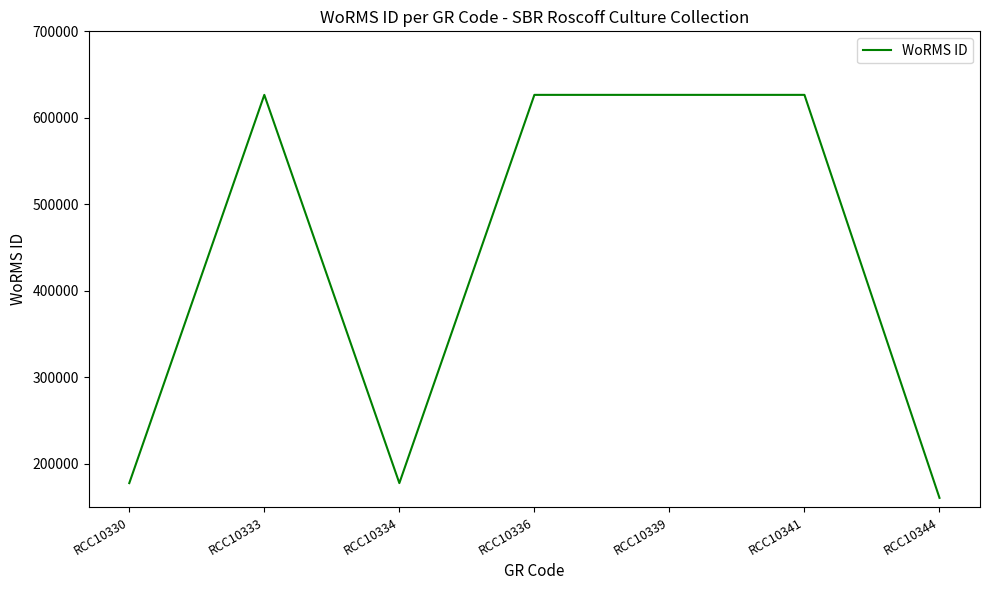

True or false: there are more than 0 points higher than both neighbors.

True